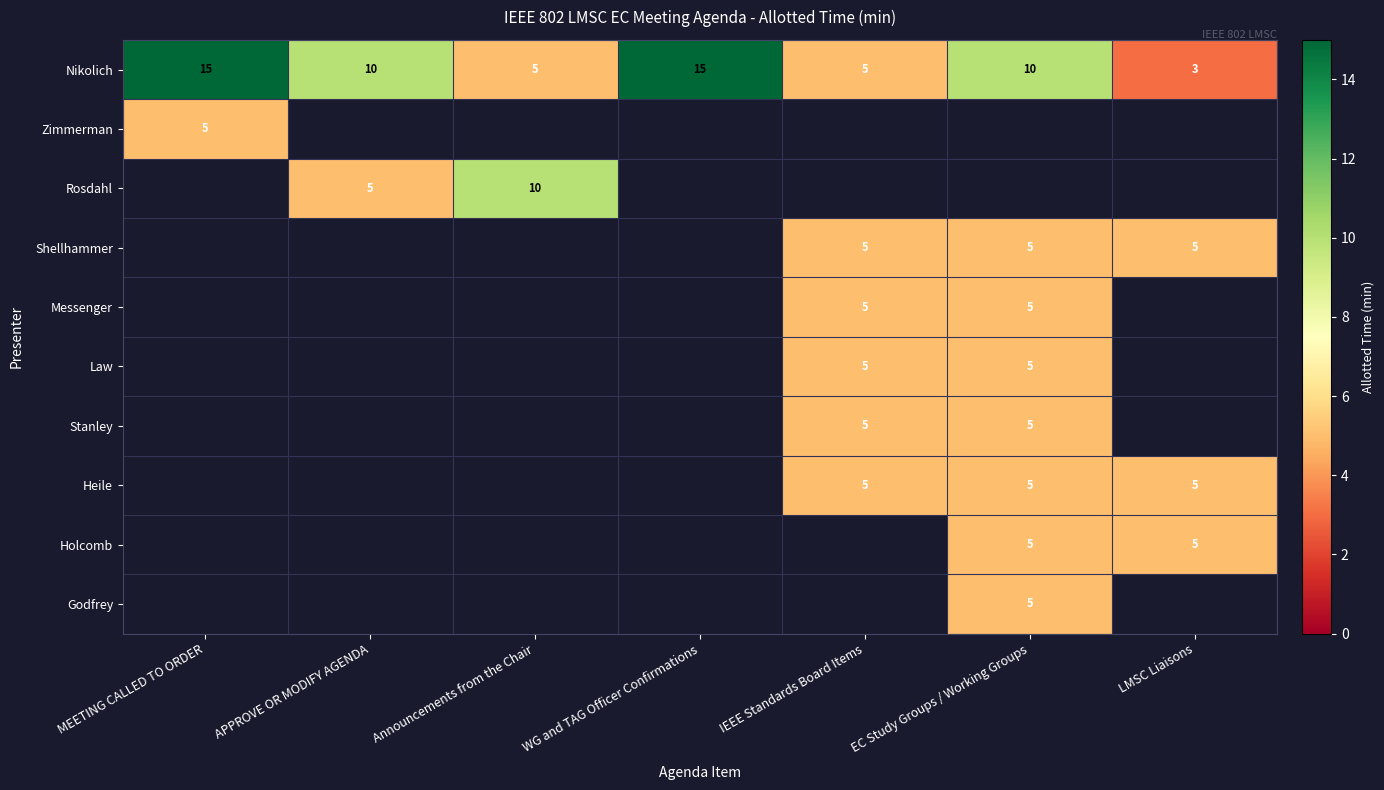

What is the sum of all Nikolich values?

63